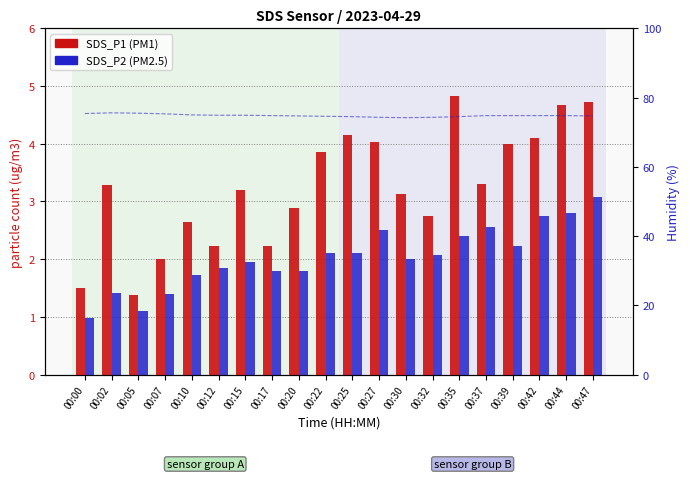

Where is Humidity nearest to the value 74?

00:30